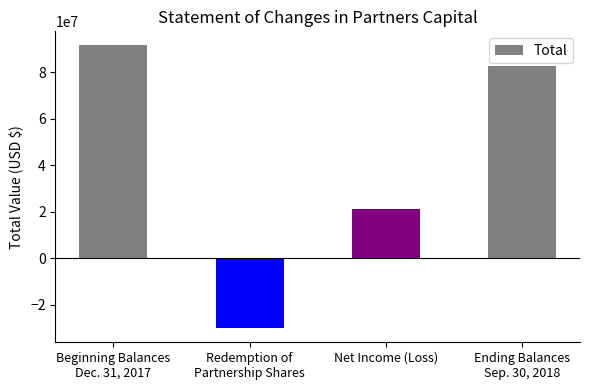

What position from the right is Beginning Balances
Dec. 31, 2017?

4